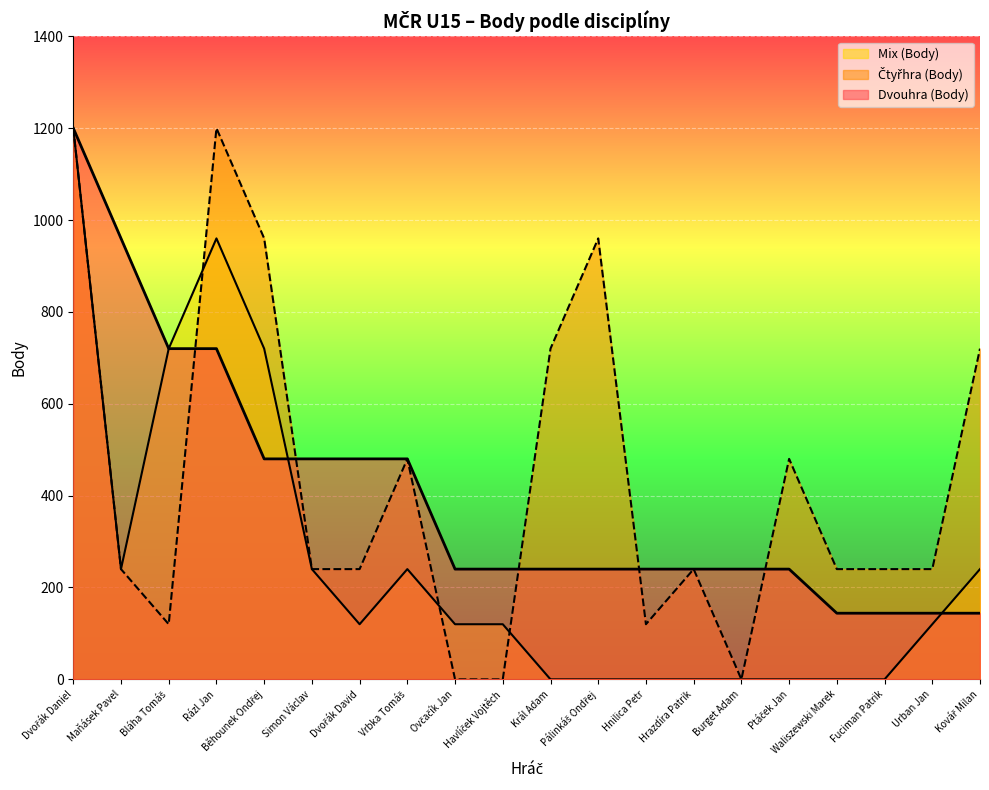

Where do Čtyřhra (Body) and Dvouhra (Body) first cross each other?

Bláha Tomáš and Rázl Jan